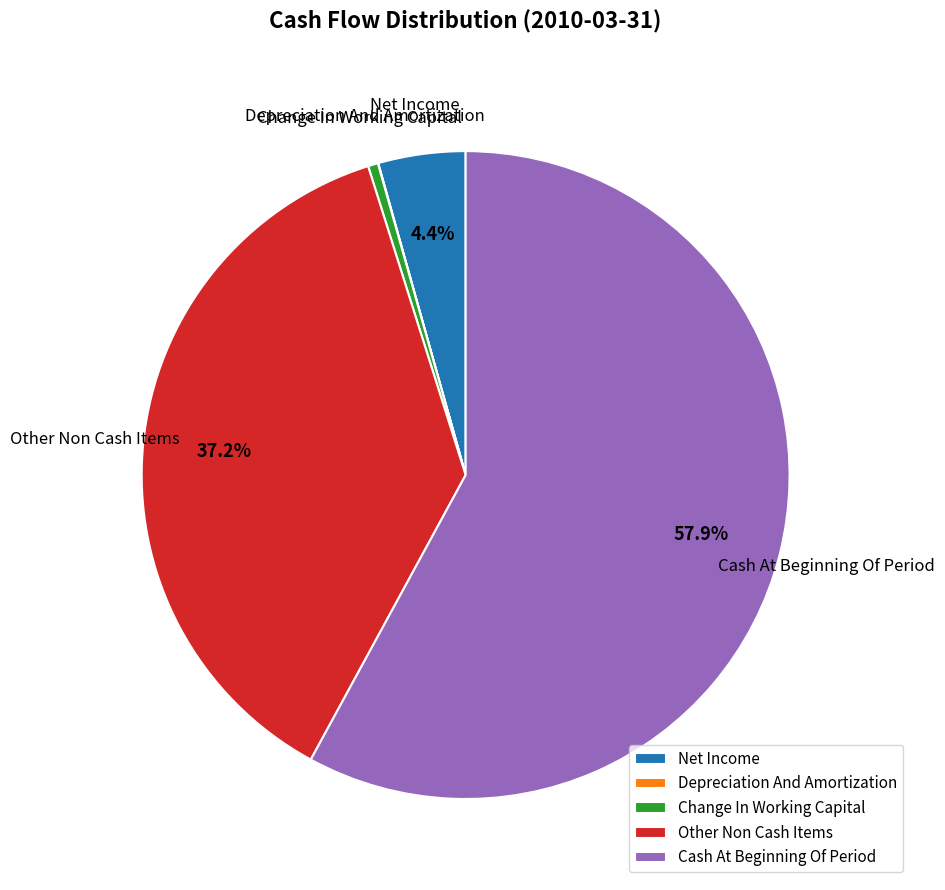

How much of the chart is everything except Net Income?

95.6%